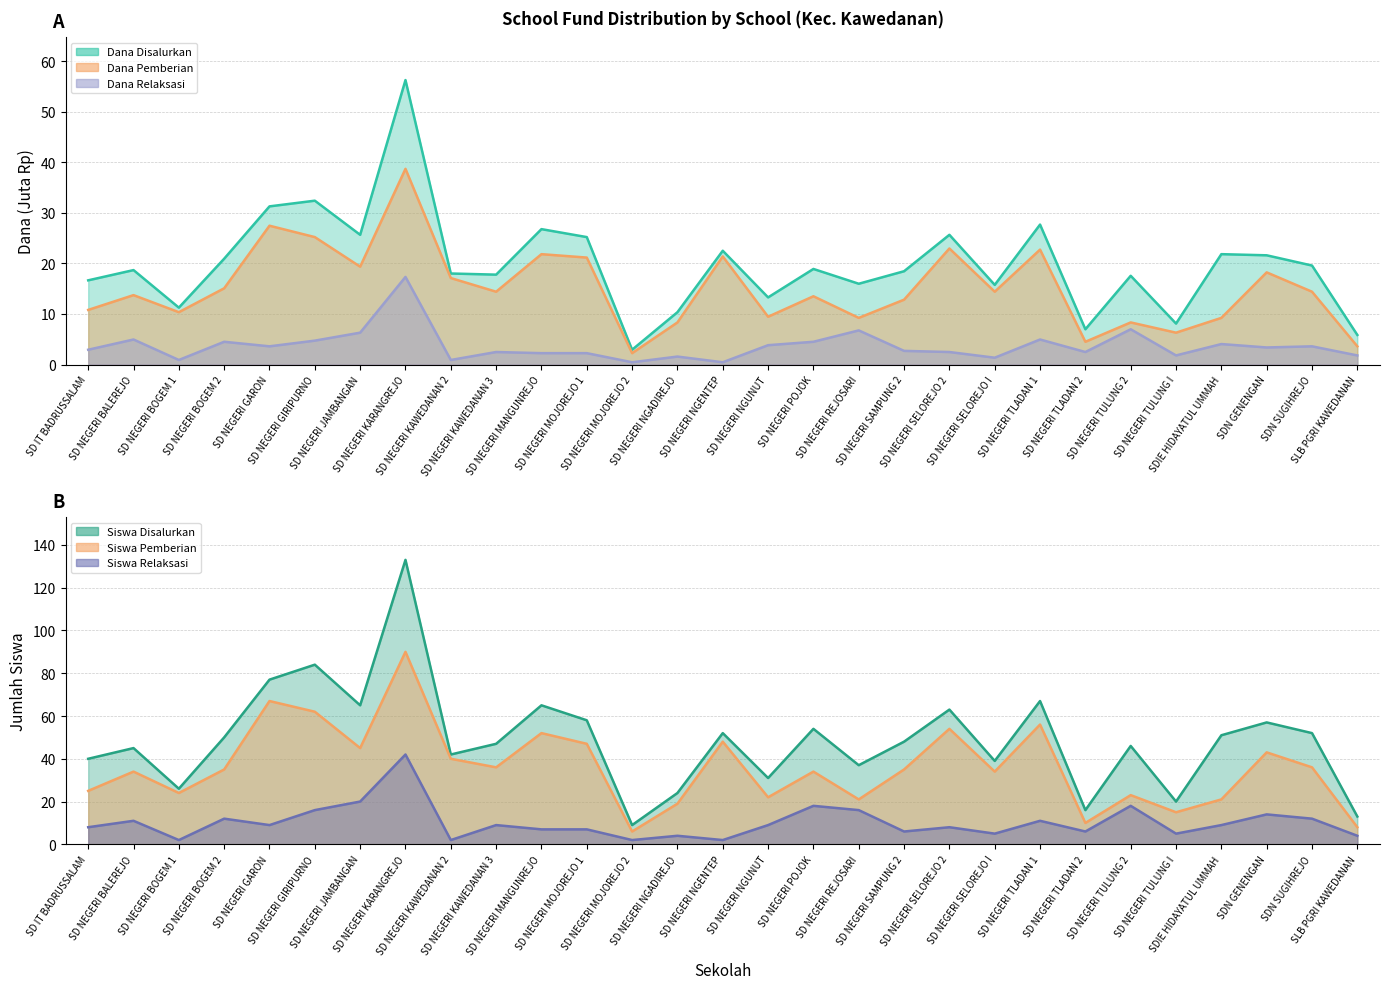

Is the value of Siswa Relaksasi at SDIE HIDAYATUL UMMAH greater than the value of Dana Pemberian at SD NEGERI SELOREJO I?

No